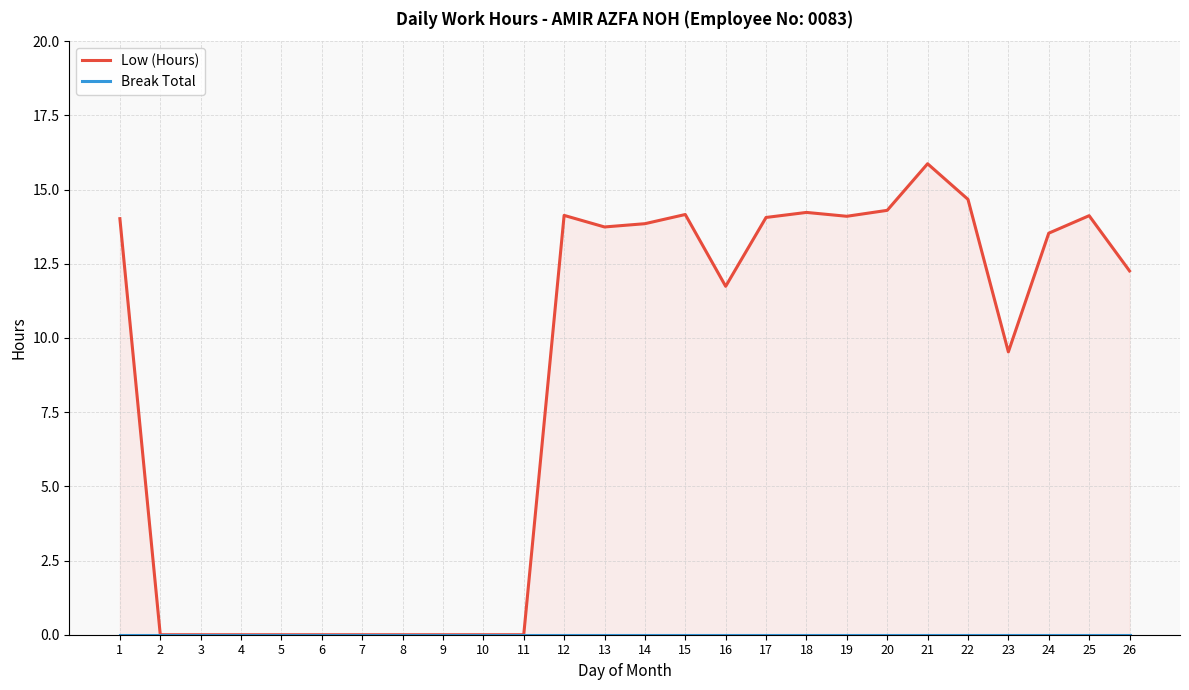

At which category is the sum across all series the highest?

21